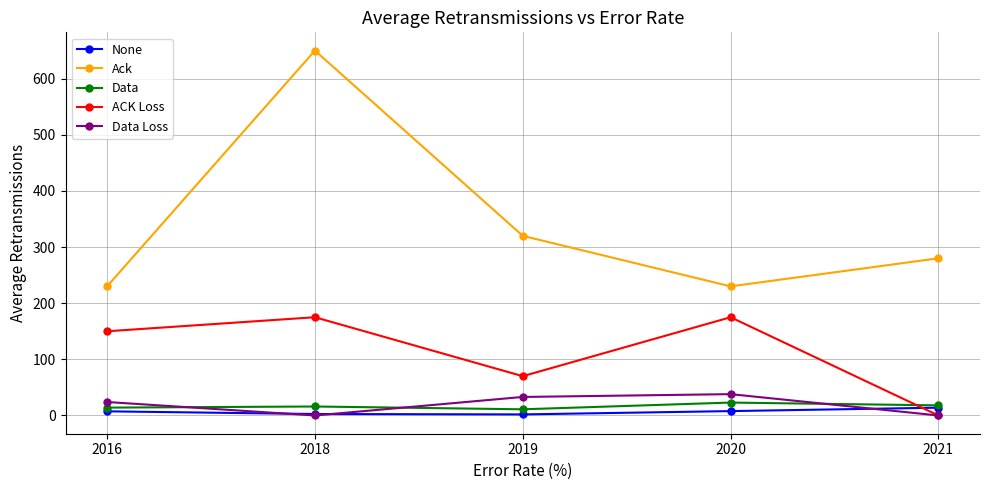

Where does the None series first go above 7?

2016